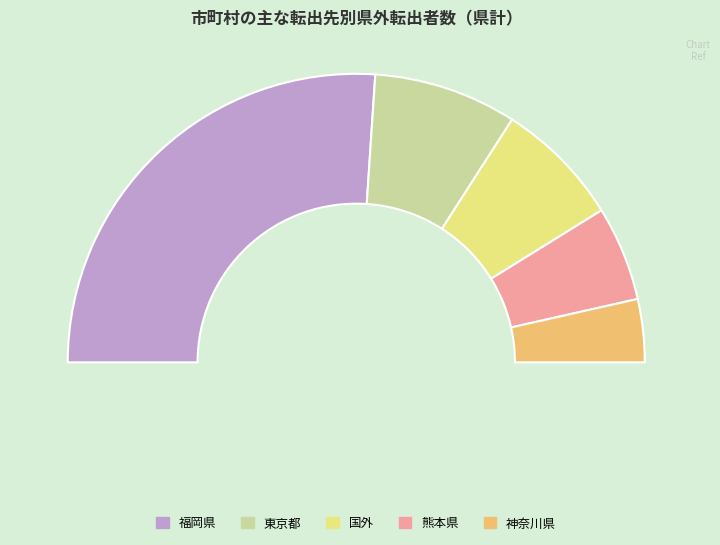

To the nearest percent, what is the combined percentage of 熊本県 and 神奈川県?

18%